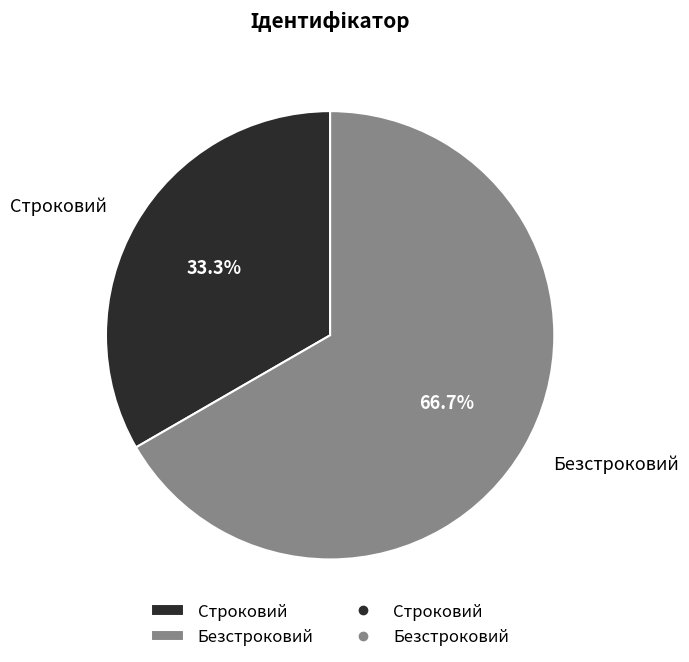

What is the smallest slice in the pie chart?

Строковий